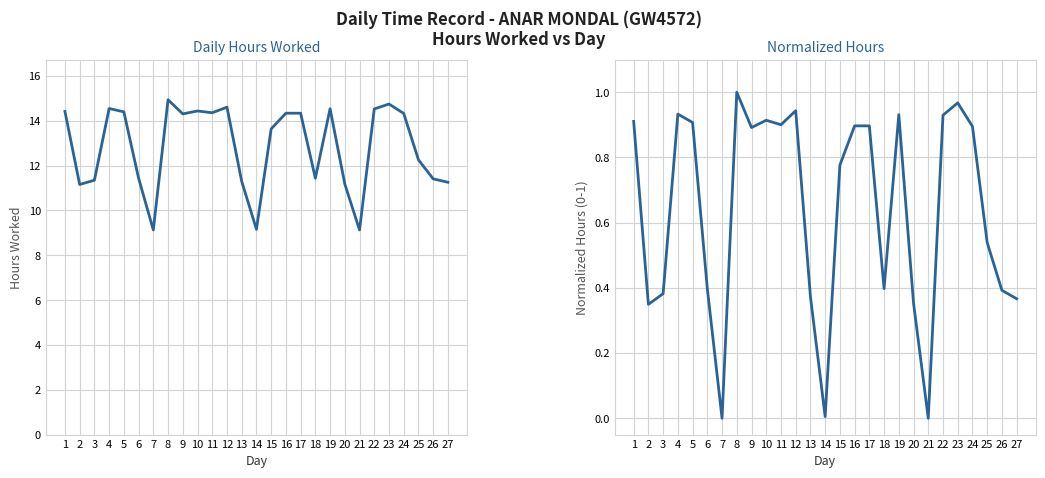

At which category is the sum across all series the highest?

8